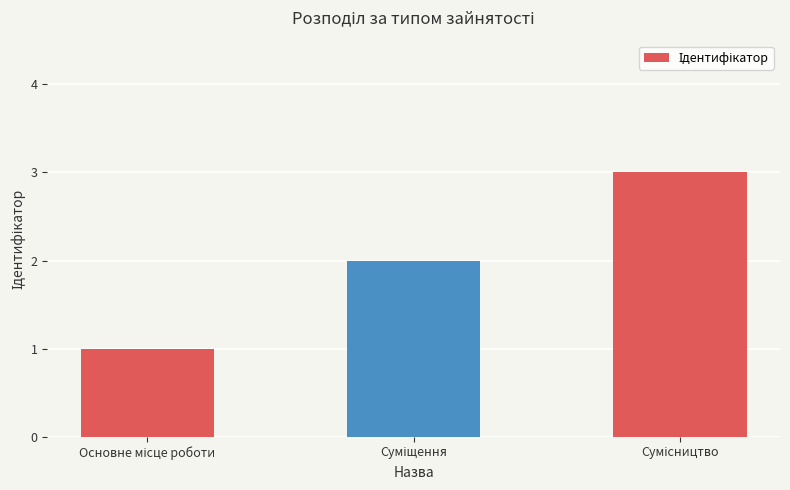

What is the greatest value displayed?

3